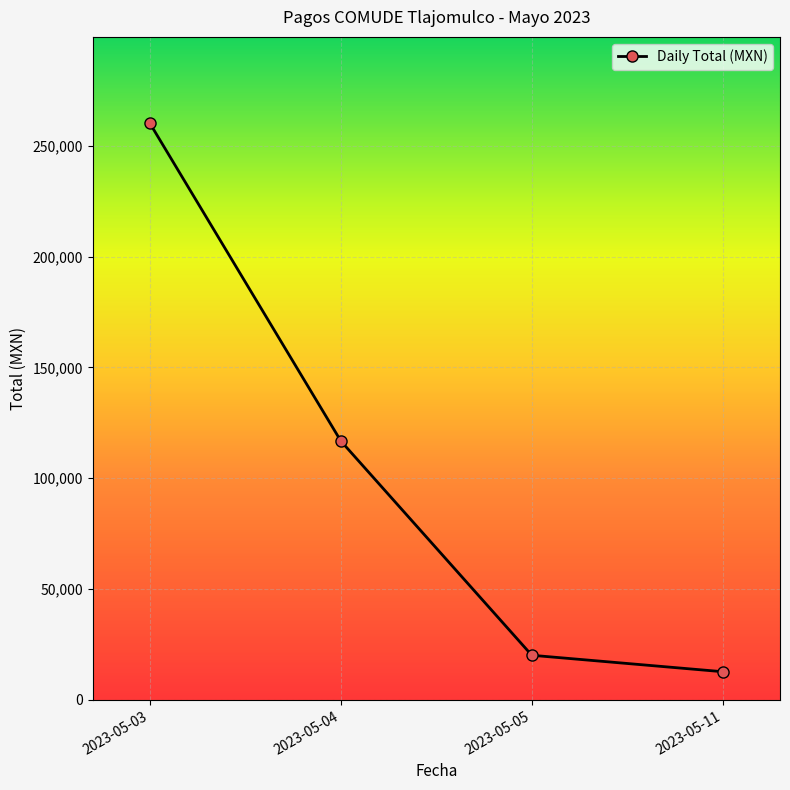

Reading right to left, extract all data points from this chart.

12720.0	20140.0	116770.0	260058.1